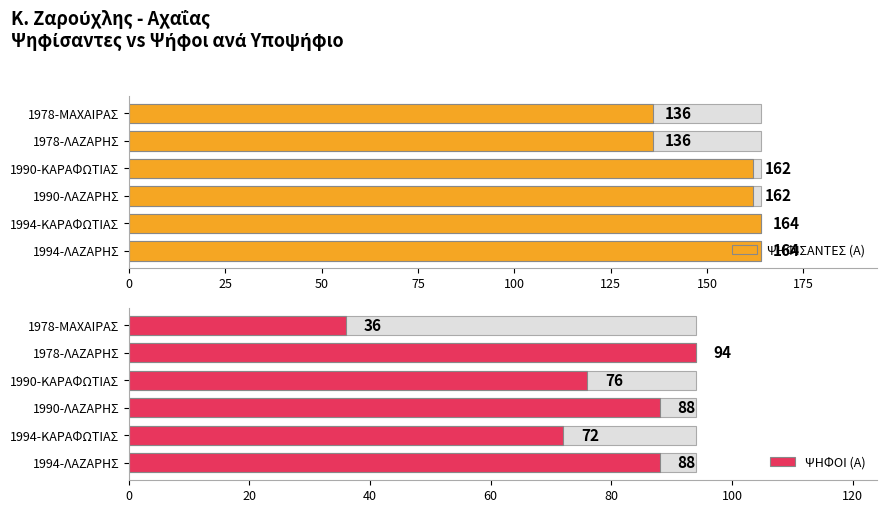

Rank the categories by ΨΗΦΟΙ (Α) value from lowest to highest.

125, 25, 75, 0, 50, 100